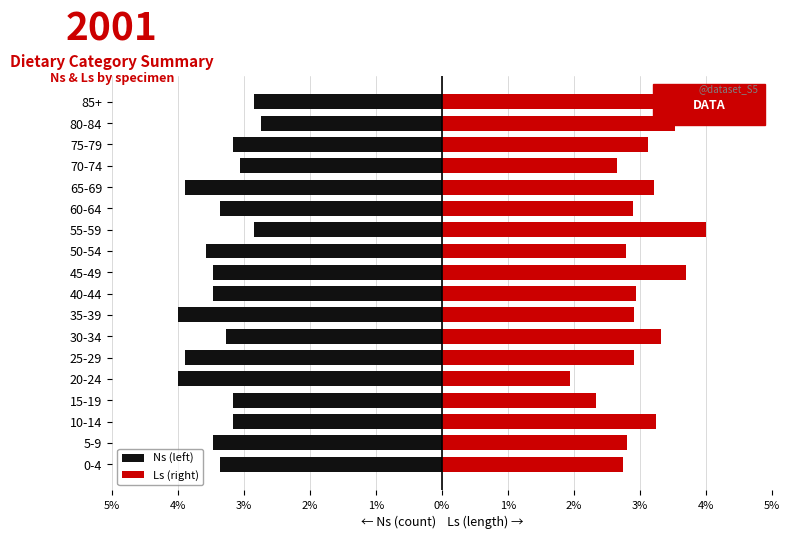

What is the value of the Ls (right) bar at the 17th from the left?

3.5